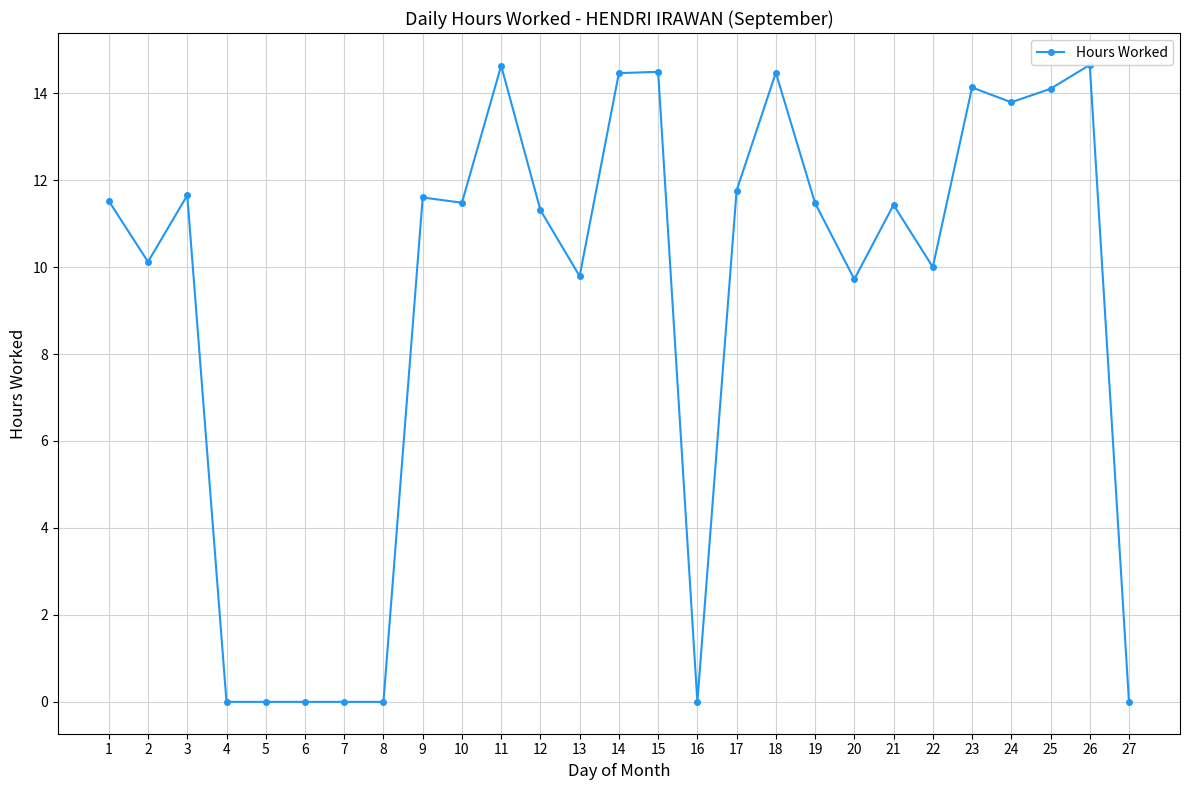

What is the ratio of the value at 23 to the value at 2?

1.4